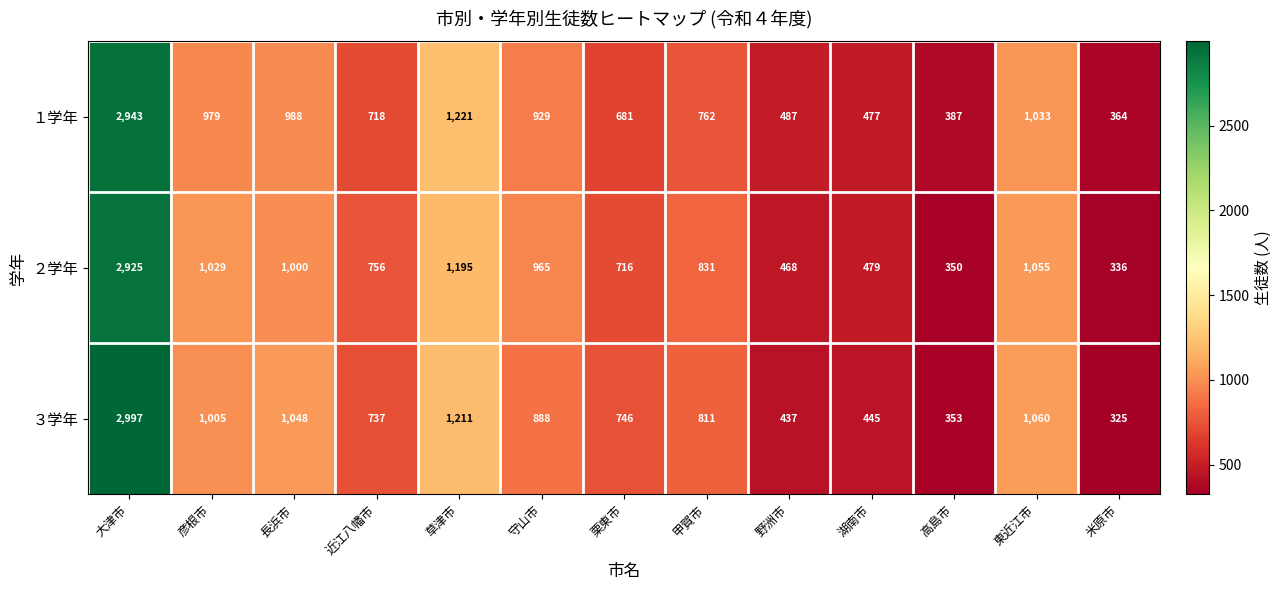

Which series has the largest total across all categories?

２学年